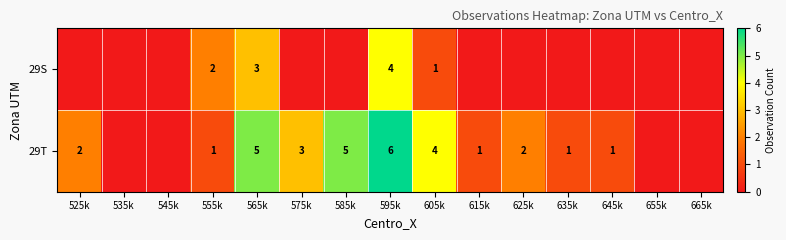

Is it true that 29S equals 3 at 565k?

True